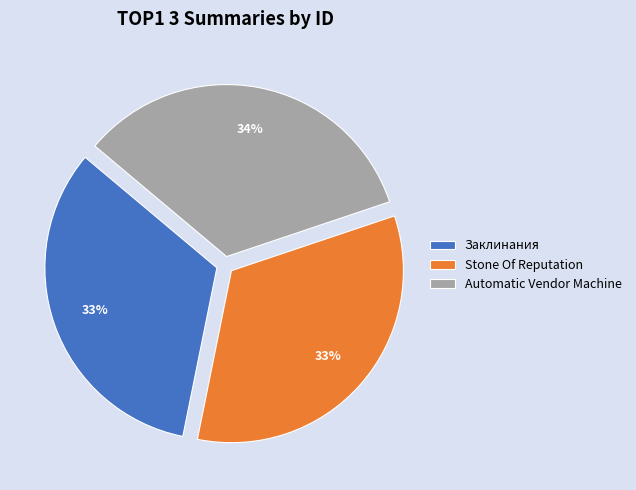

True or false: Stone Of Reputation accounts for 33% of the total.

True